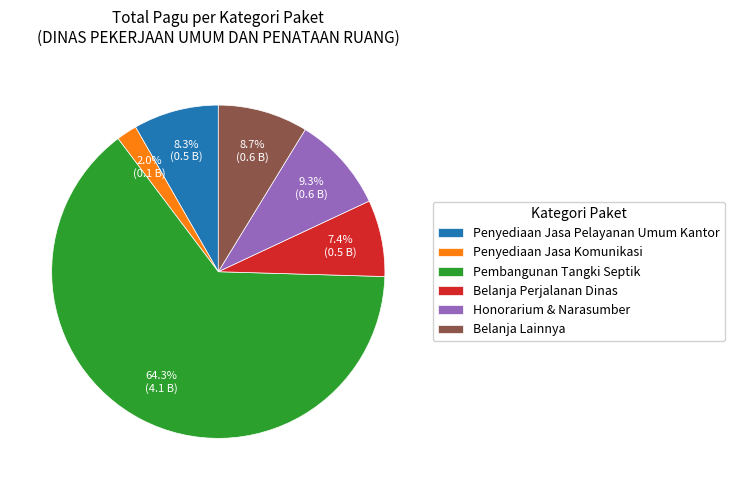

Combined, do Belanja Perjalanan Dinas and Honorarium & Narasumber account for over 50%?

No